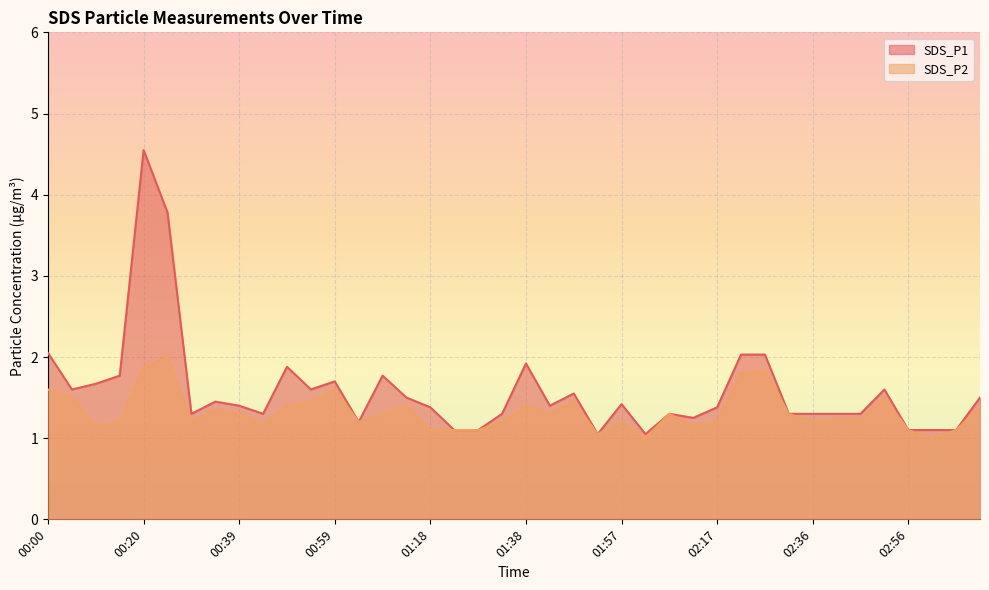

Rank the series by their average value, from highest to lowest.

SDS_P1, SDS_P2